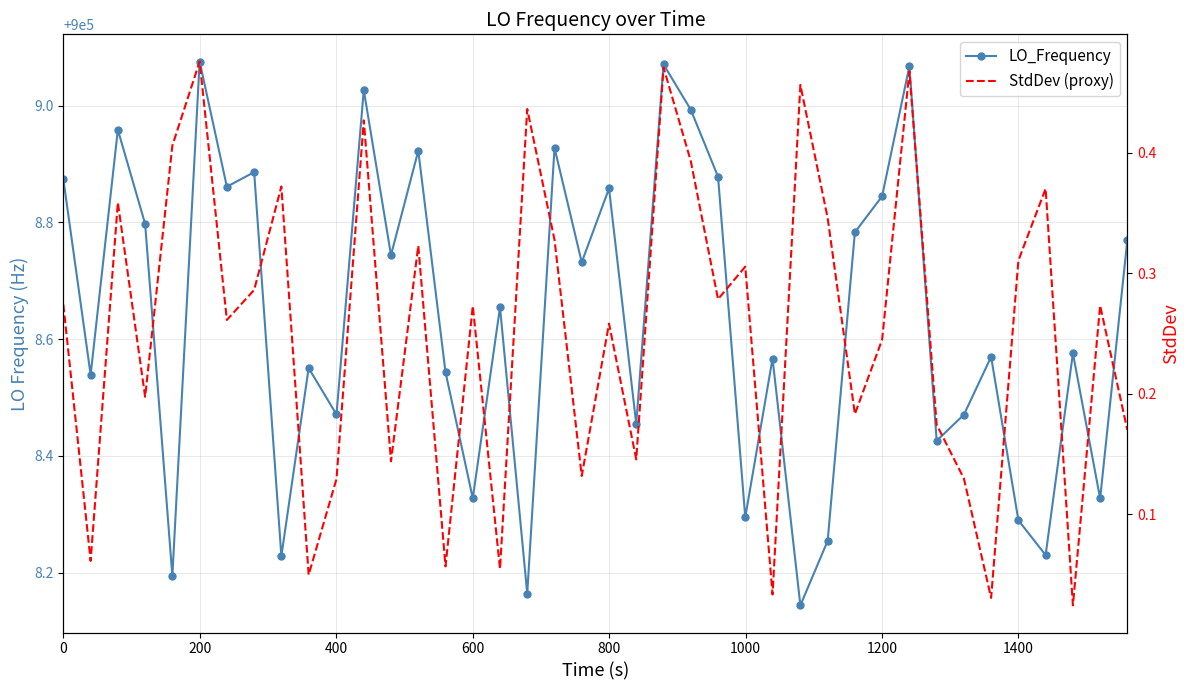

What is the maximum value for StdDev (proxy)?

0.5